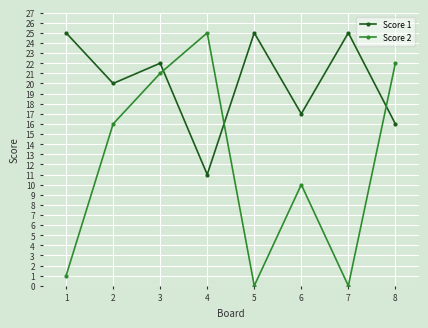

What is the difference between the second highest and second lowest values in the Score 1 series?

9